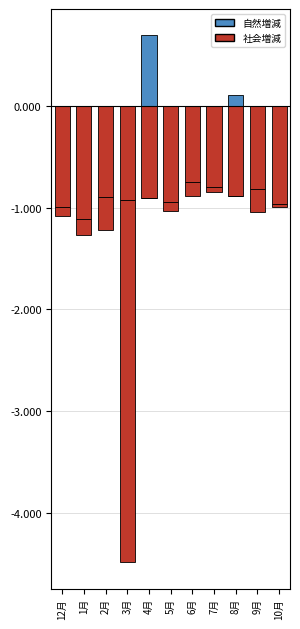

At which label does 自然増減 reach its minimum?

1月